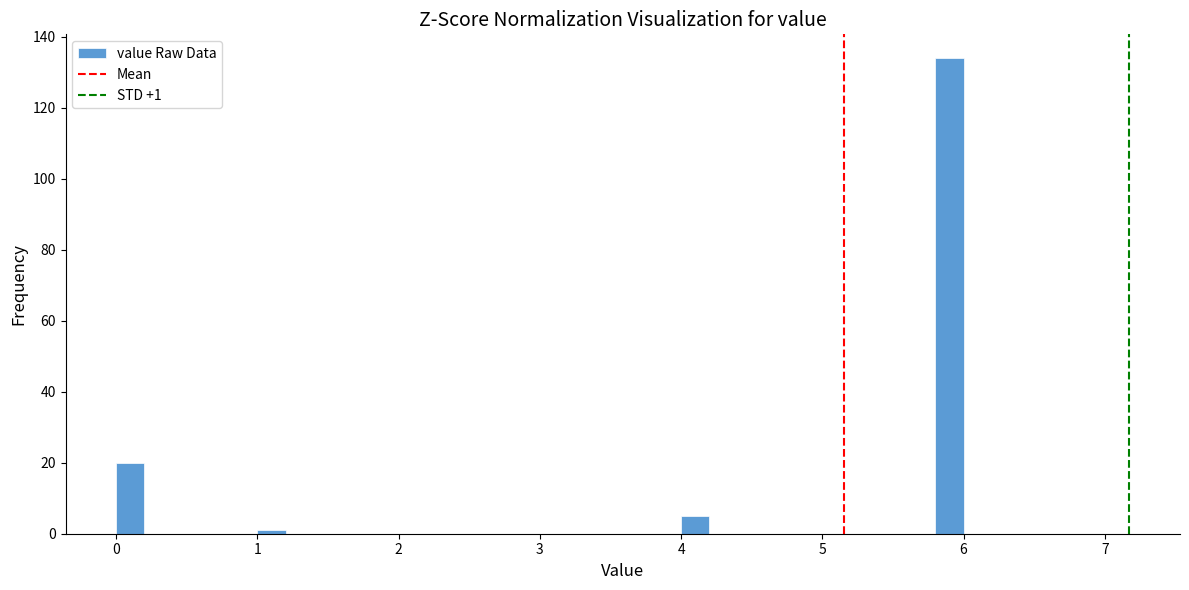

Read against the x-axis, roughly where is the centre of the tallest bar?

5.9